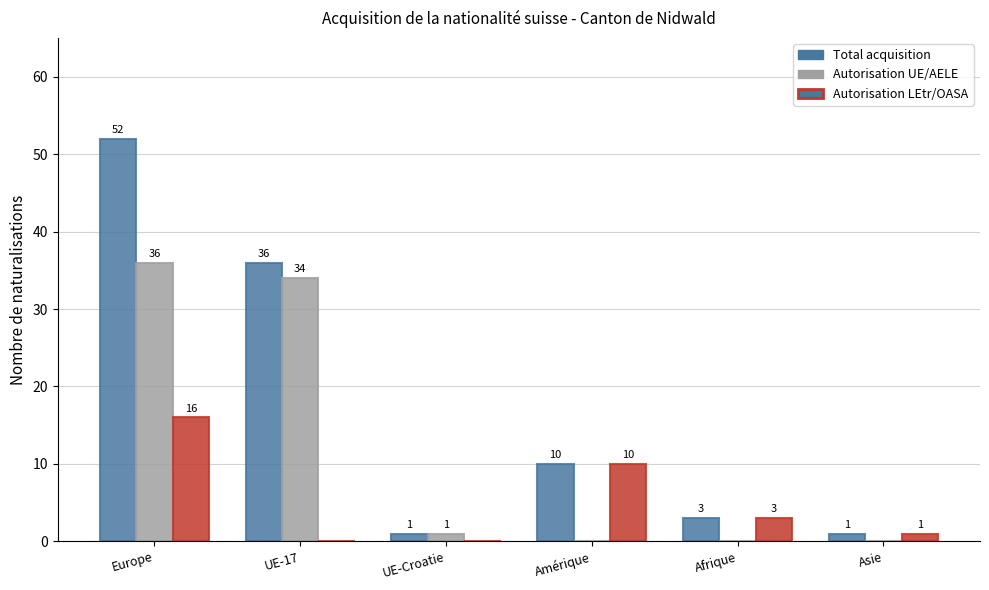

What is the approximate value of Autorisation UE/AELE at UE-17?

34